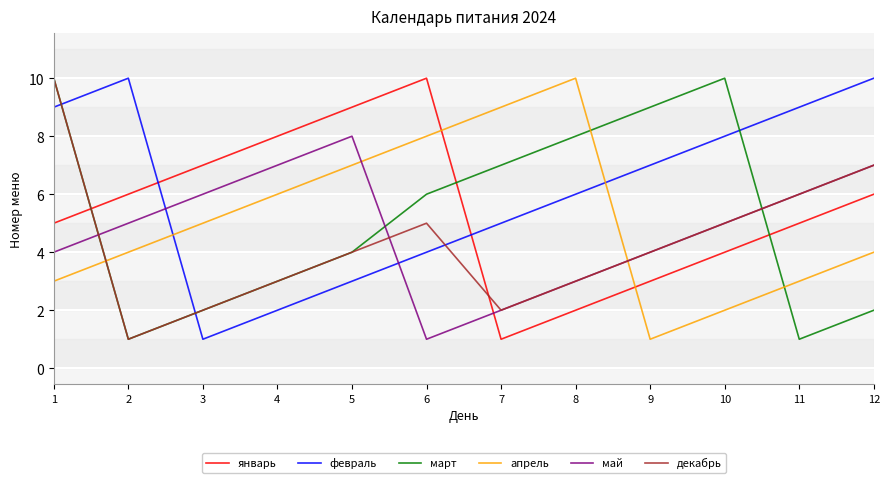

Which series has the largest total across all categories?

февраль